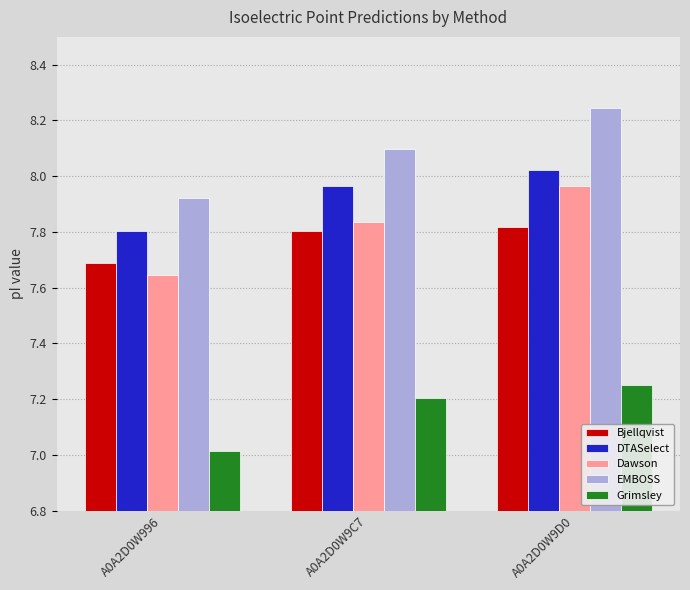

At how many categories does at least one series exceed 8?

2